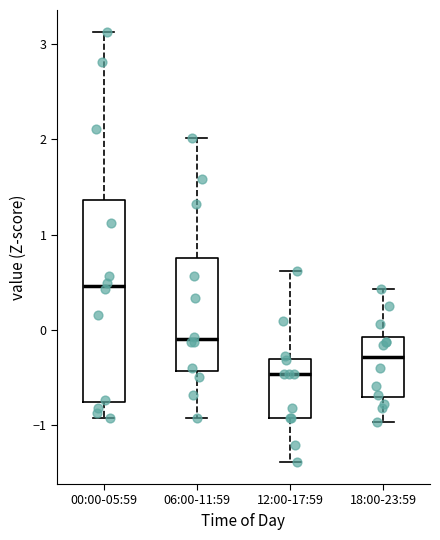

Which box is the tallest, from its lower edge to its upper edge?

00:00-05:59